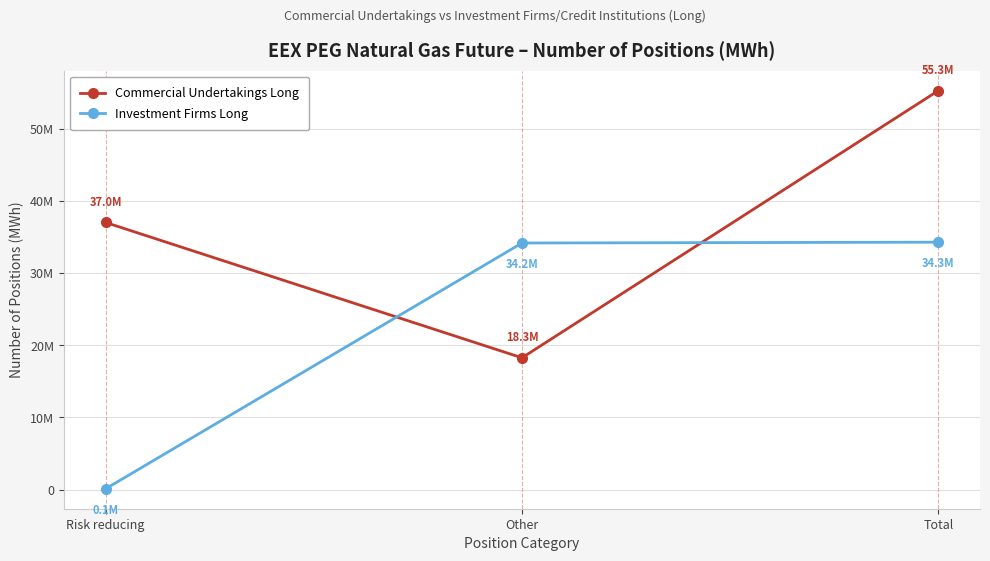

At which category is the sum across all series the highest?

Total